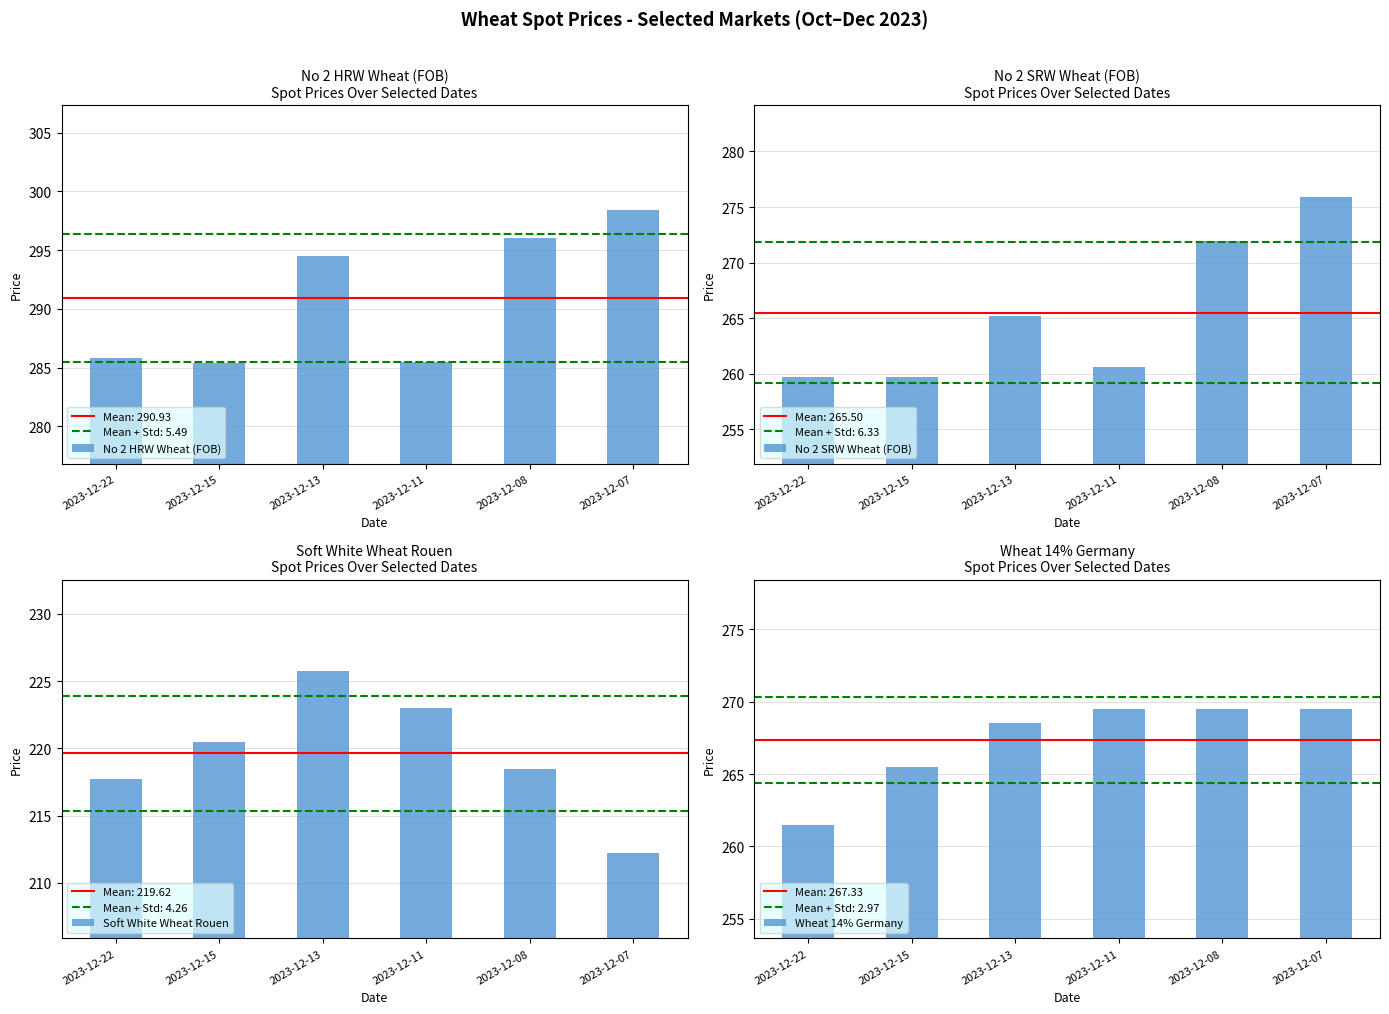

What is the difference between the maximum and second lowest values in the No 2 SRW Wheat (FOB) series?

16.2